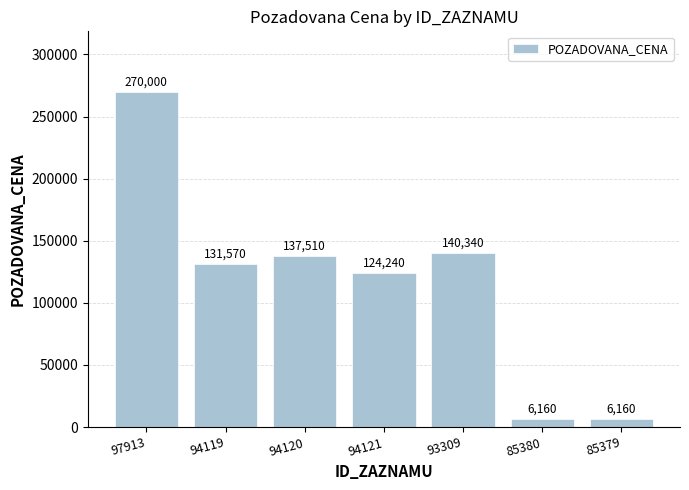

How many bars are there in total?

7